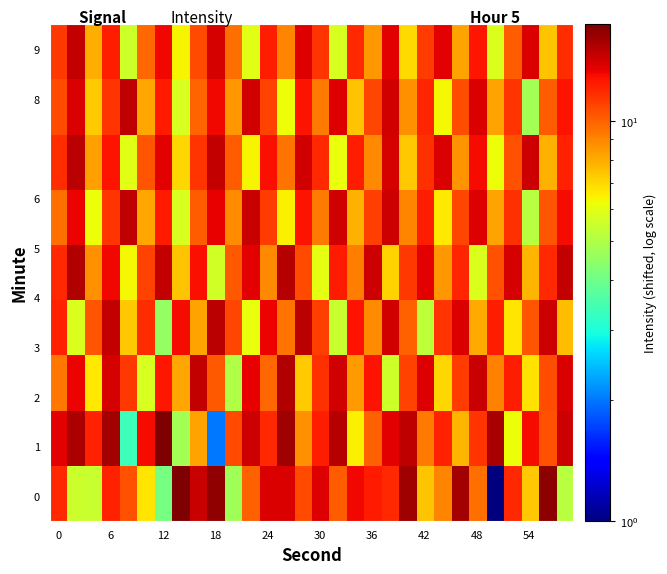

How many series are shown in this chart?

9